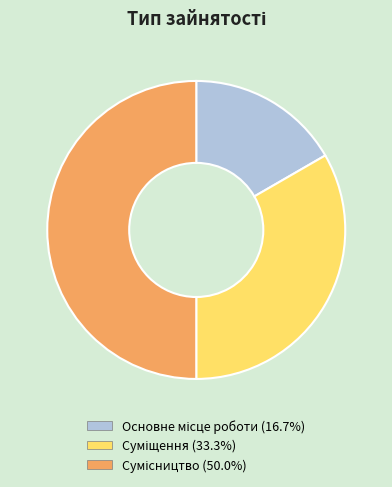

True or false: Сумісництво accounts for 41% of the total.

False